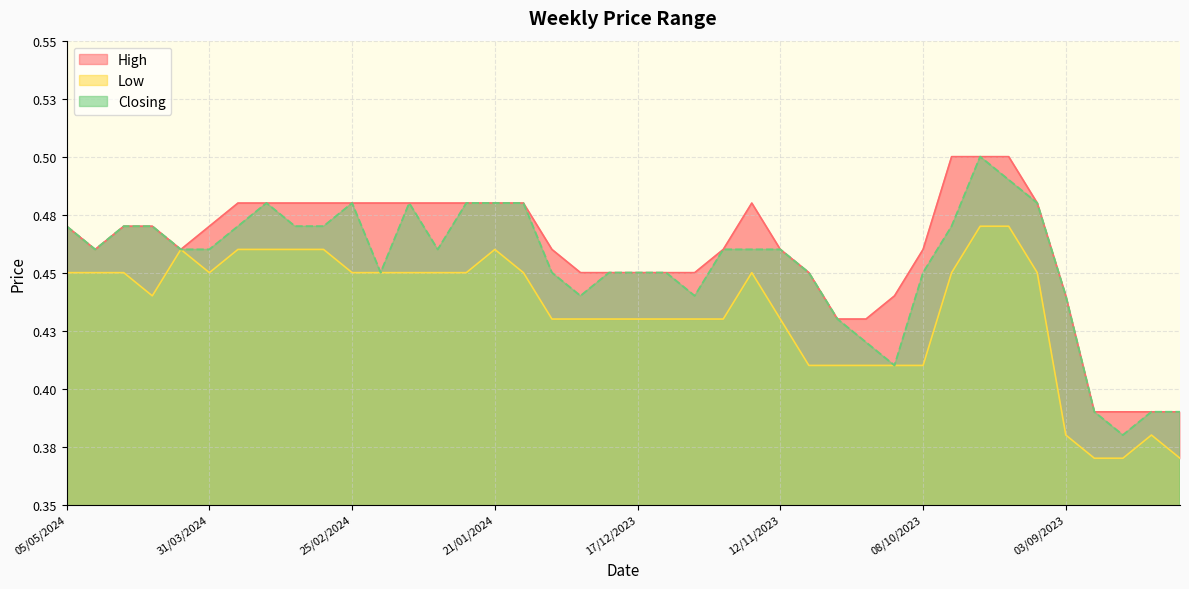

The value of High at 01/10/2023 is 0.7. True or false?

False